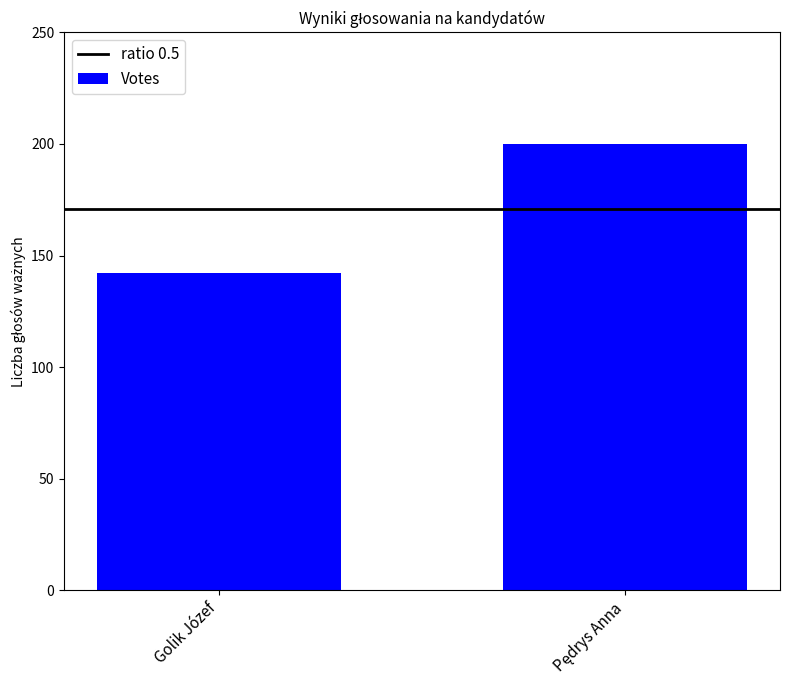

What is the difference between the maximum and minimum values?

58